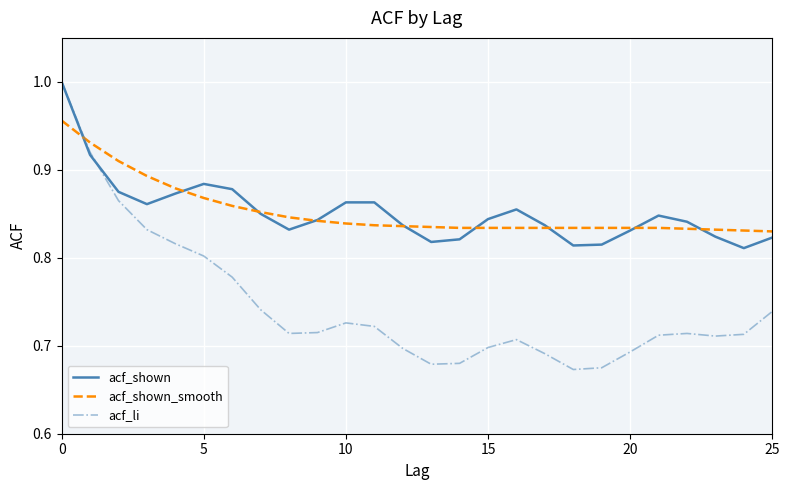

What is the difference between the maximum and minimum values in the acf_shown_smooth series?

0.1